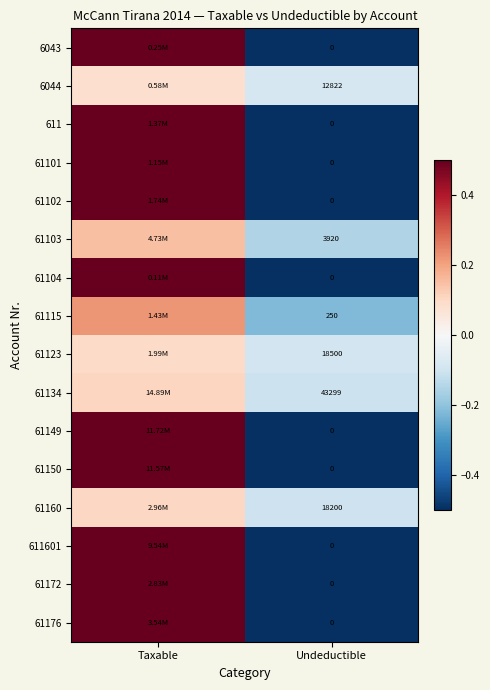

What is the total value across all series at Undeductible?

96991.0